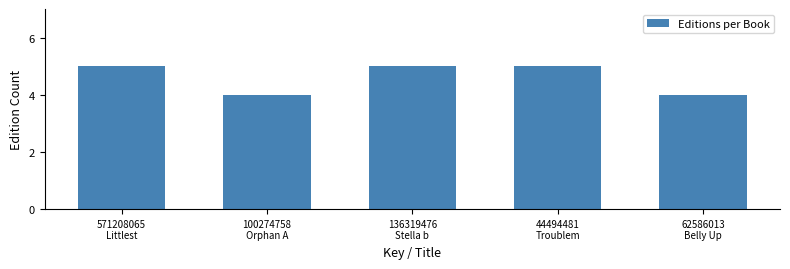

Reading left to right, list all the values displayed in this chart.

5	4	5	5	4